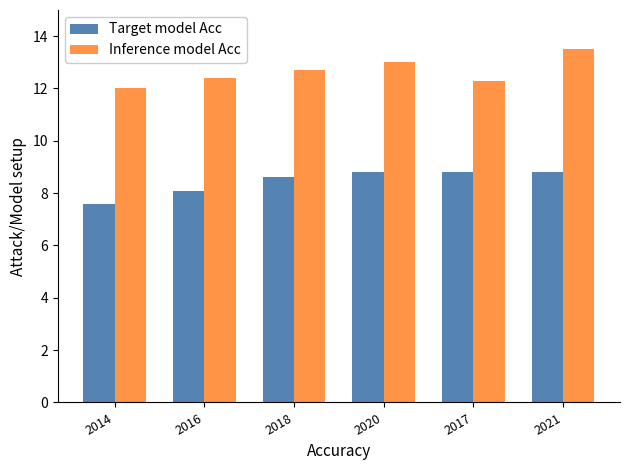

Rank the series by their average value, from lowest to highest.

Target model Acc, Inference model Acc